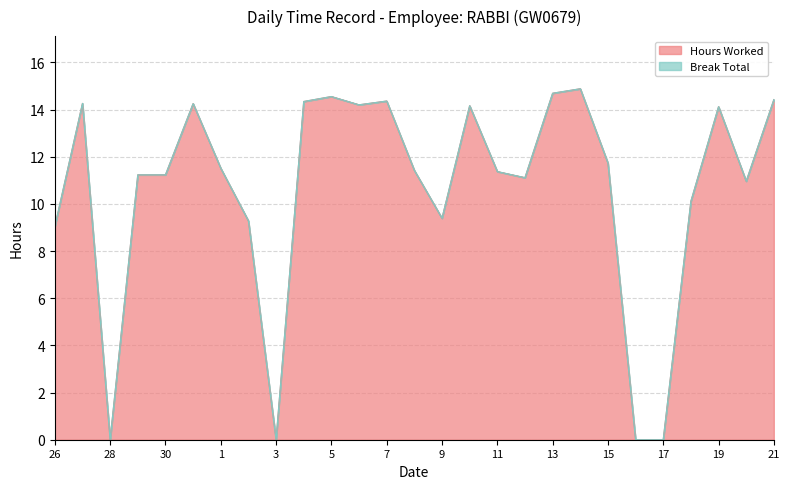

At which label does the data first exceed 11?

27